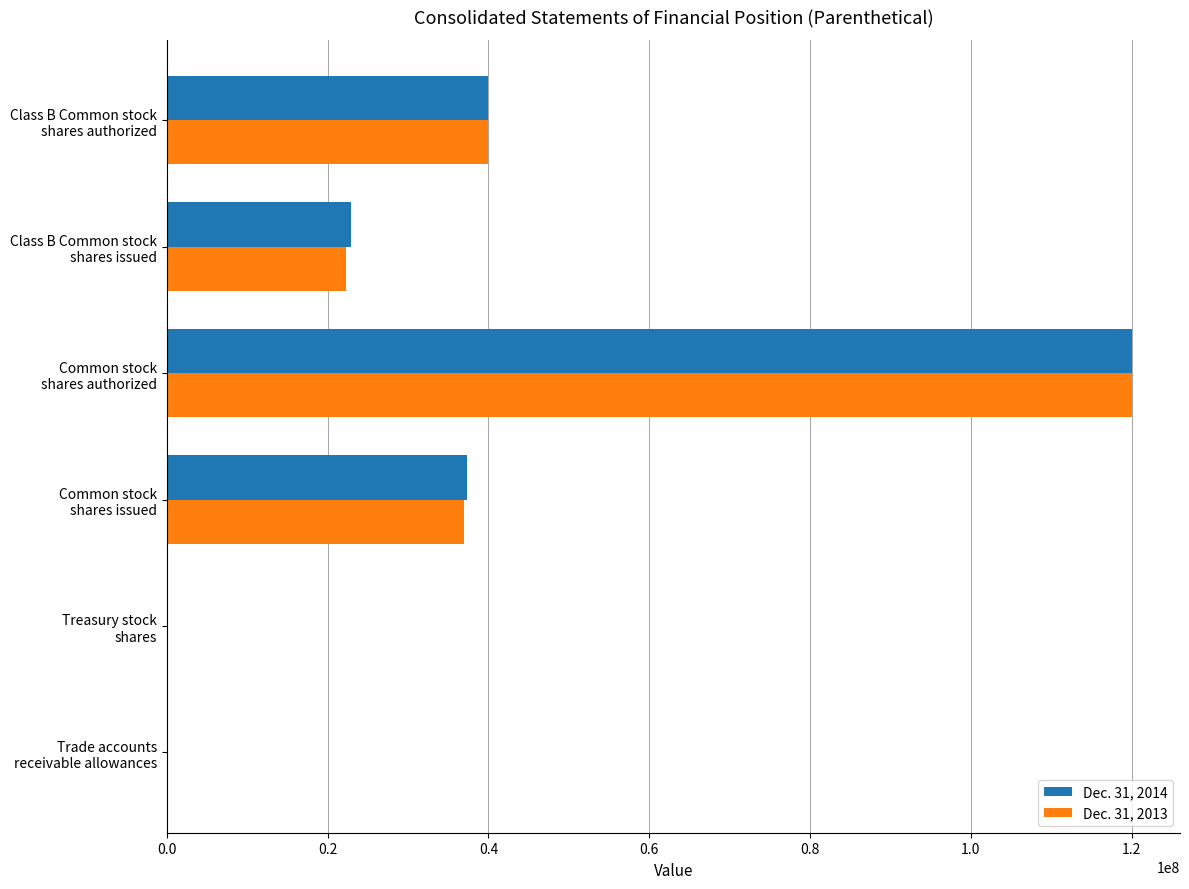

What is the sum of all Dec. 31, 2013 values?

219345042